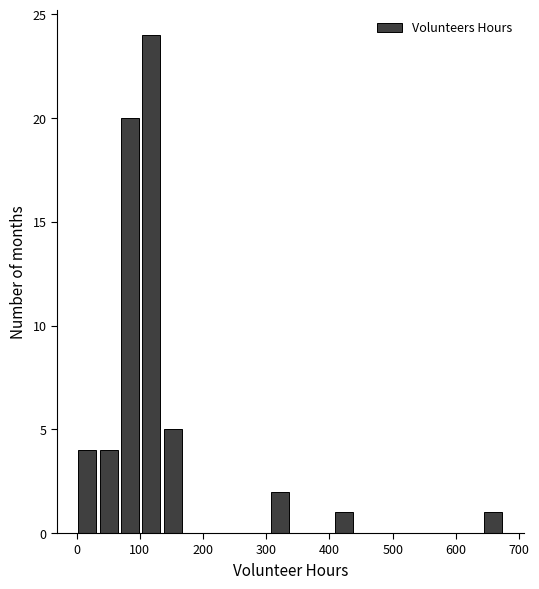

Around what value on the x-axis is the tallest bar? Give the approximate position of its centre, as read against the axis.

120